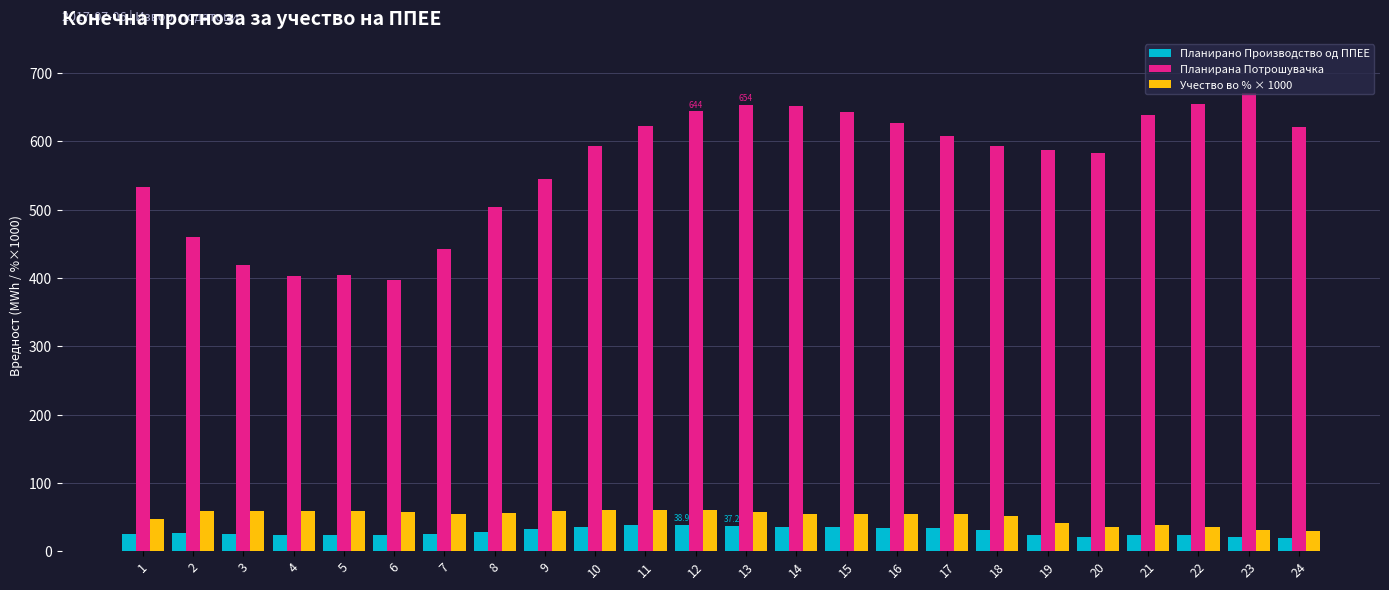

What is the value of the Планирана Потрошувачка bar at the 20th from the left?

582.3